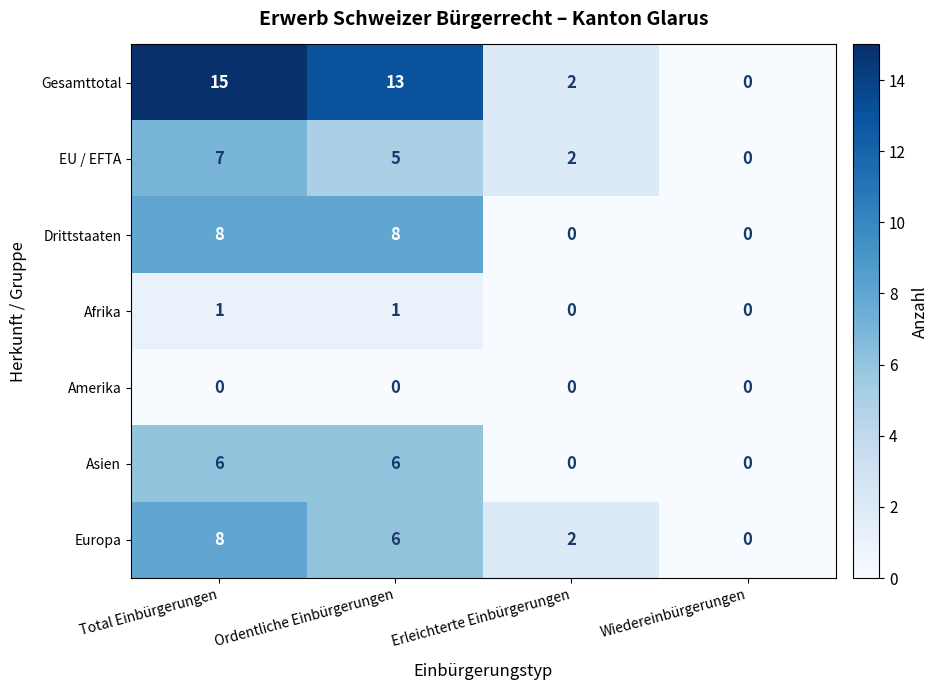

Reading right to left, extract all data points from this chart.

Gesamttotal: Wiedereinbürgerungen=0	Erleichterte Einbürgerungen=2	Ordentliche Einbürgerungen=13	Total Einbürgerungen=15
EU / EFTA: Wiedereinbürgerungen=0	Erleichterte Einbürgerungen=2	Ordentliche Einbürgerungen=5	Total Einbürgerungen=7
Drittstaaten: Wiedereinbürgerungen=0	Erleichterte Einbürgerungen=0	Ordentliche Einbürgerungen=8	Total Einbürgerungen=8
Afrika: Wiedereinbürgerungen=0	Erleichterte Einbürgerungen=0	Ordentliche Einbürgerungen=1	Total Einbürgerungen=1
Amerika: Wiedereinbürgerungen=0	Erleichterte Einbürgerungen=0	Ordentliche Einbürgerungen=0	Total Einbürgerungen=0
Asien: Wiedereinbürgerungen=0	Erleichterte Einbürgerungen=0	Ordentliche Einbürgerungen=6	Total Einbürgerungen=6
Europa: Wiedereinbürgerungen=0	Erleichterte Einbürgerungen=2	Ordentliche Einbürgerungen=6	Total Einbürgerungen=8